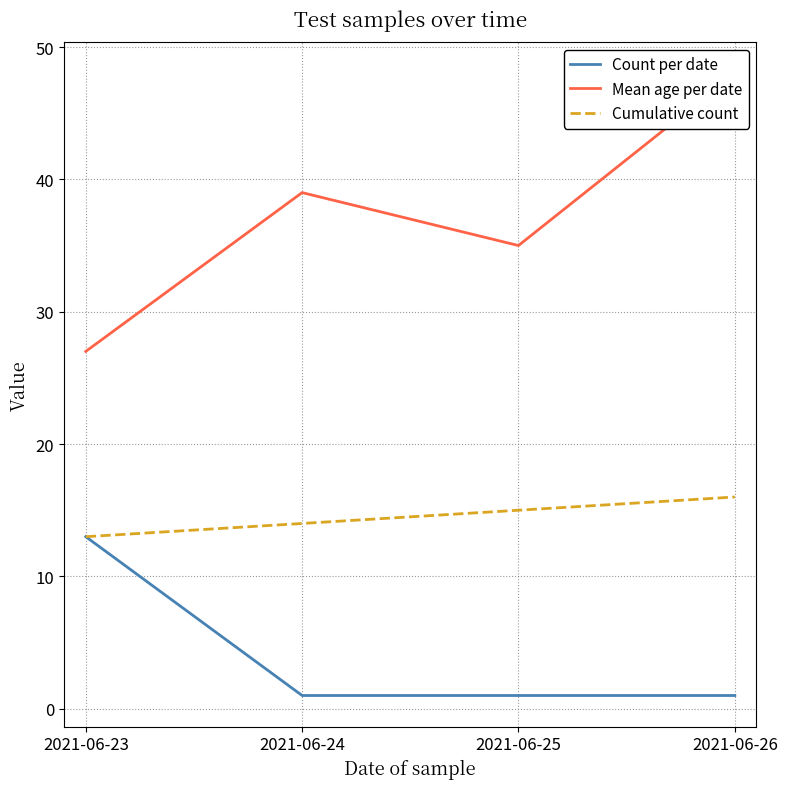

In Mean age per date, how many points are lower than both neighbors (excluding endpoints)?

1